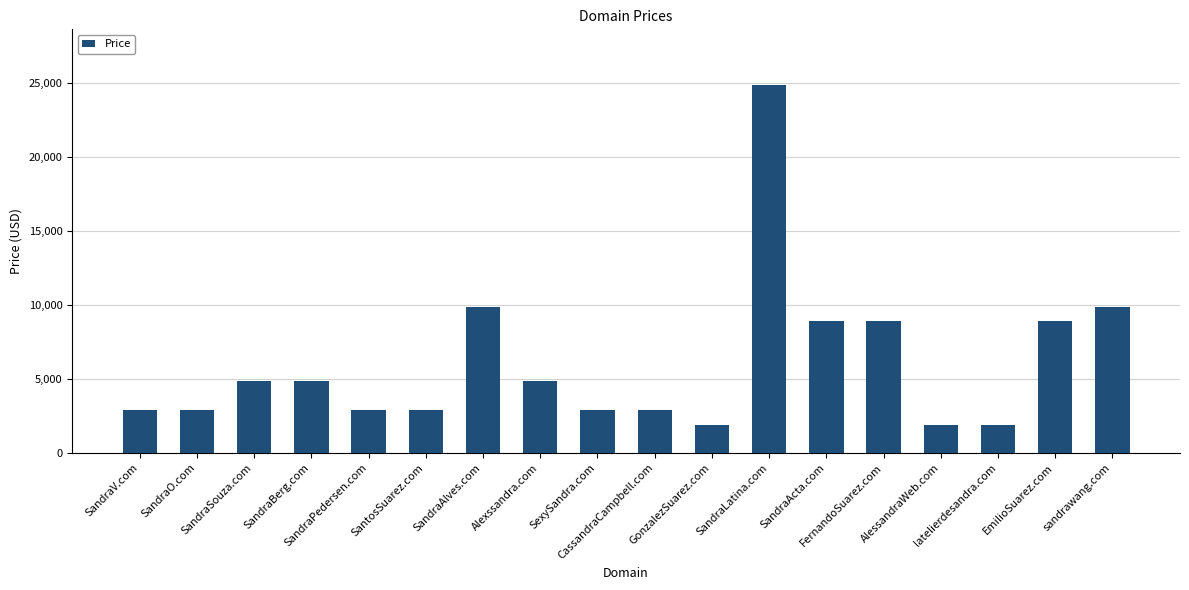

Between SexySandra.com and Alexssandra.com, which is larger?

Alexssandra.com